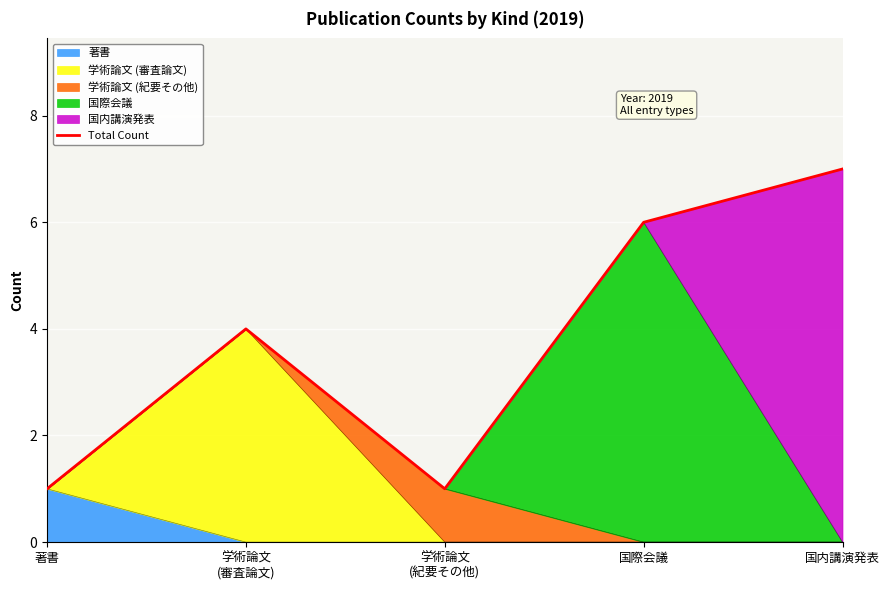

True or false: there are more than 2 points higher than both neighbors.

False